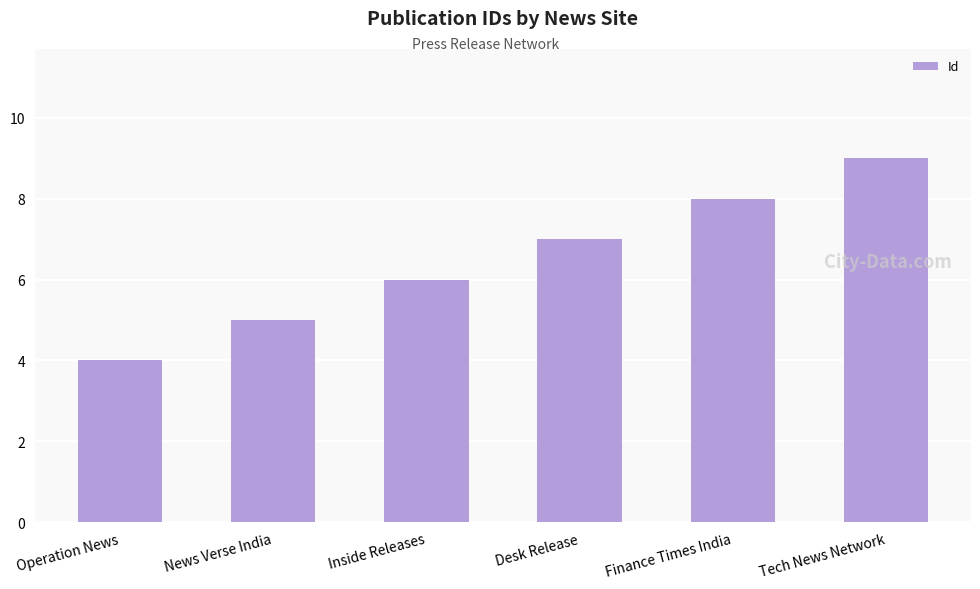

What position from the left is Inside Releases?

3